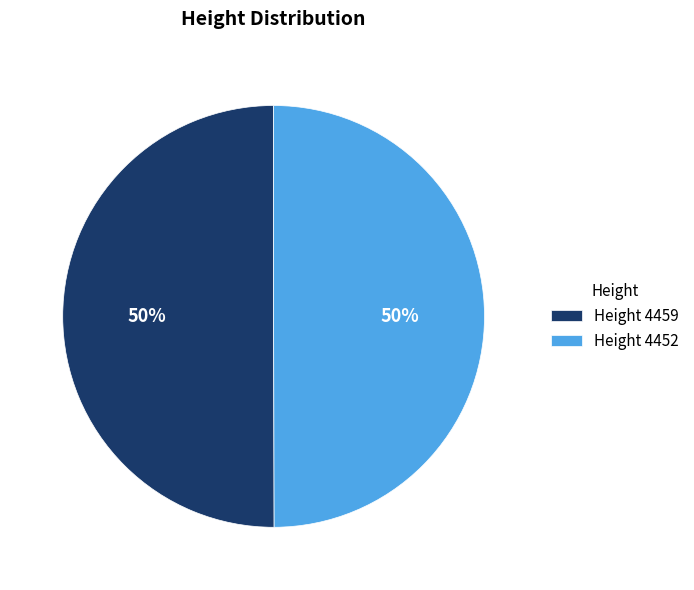

To the nearest percent, what percentage of the pie is Height 4459?

50%